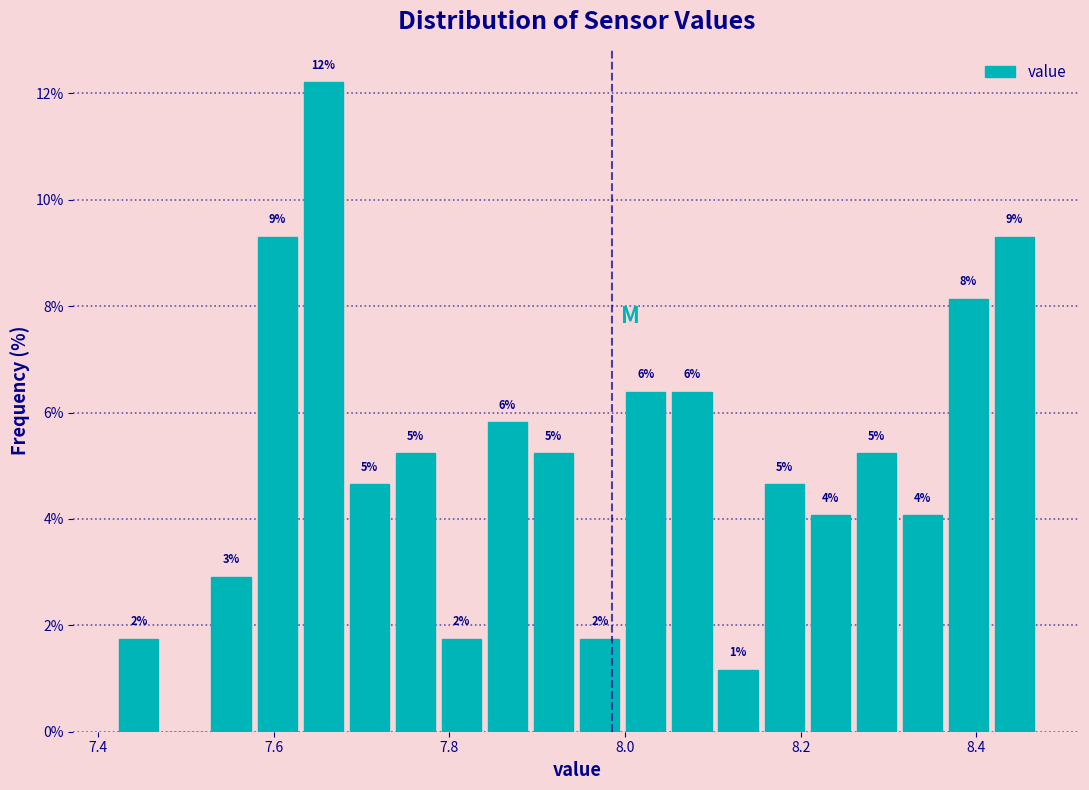

Around what value on the x-axis is the tallest bar? Give the approximate position of its centre, as read against the axis.

7.66